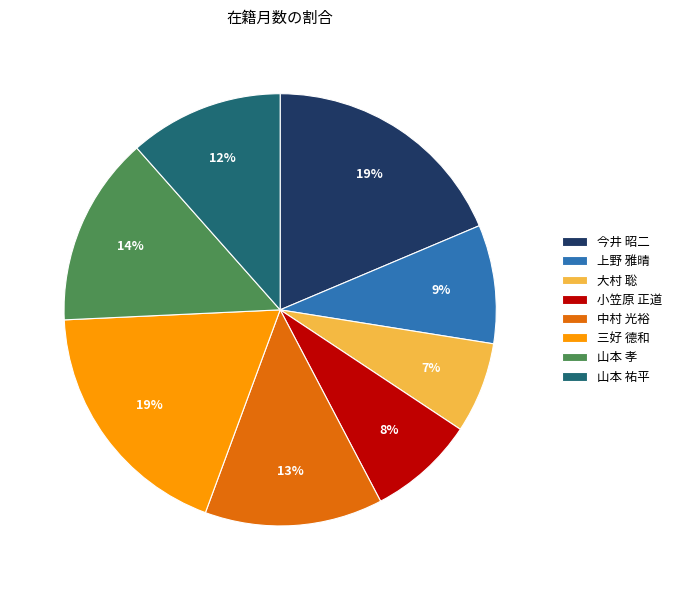

Do 小笠原 正道 and 山本 祐平 together represent more than half of the pie?

No